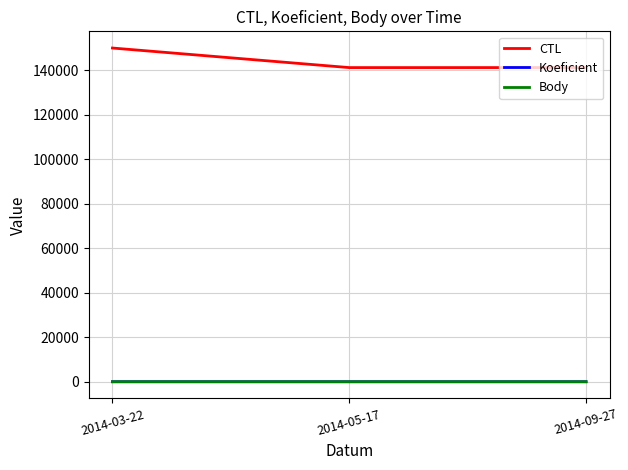

Does the chart display data point markers on the line(s)?

No